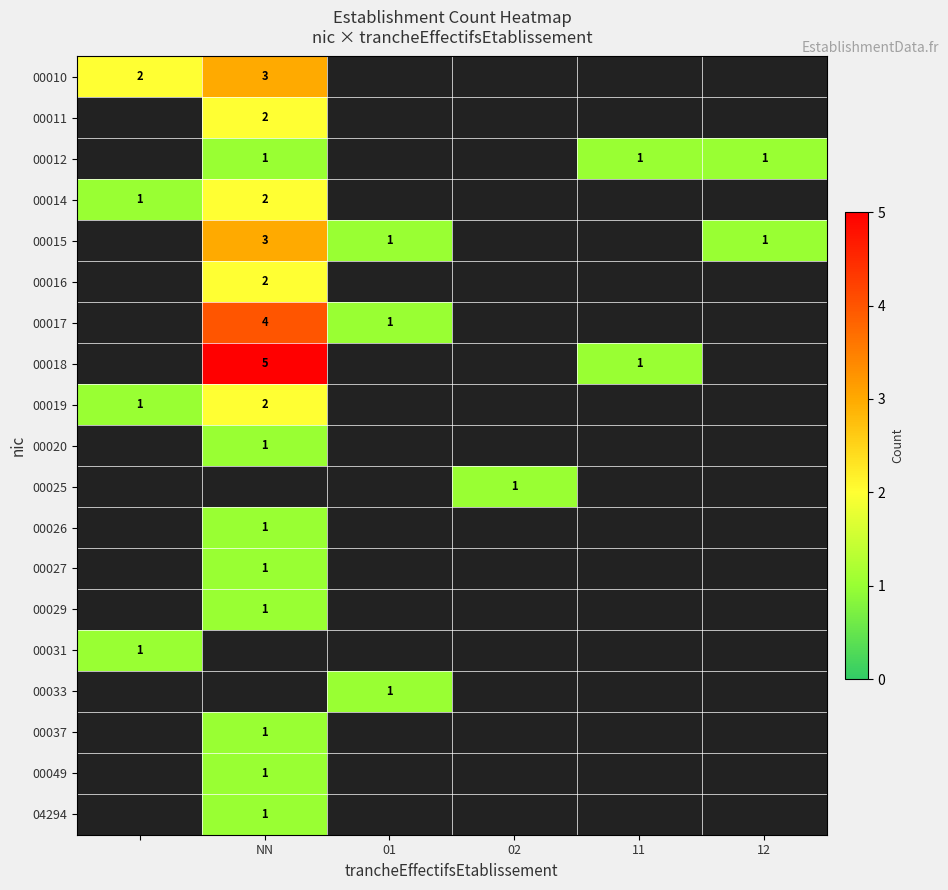

Count the number of categories in the chart.

6